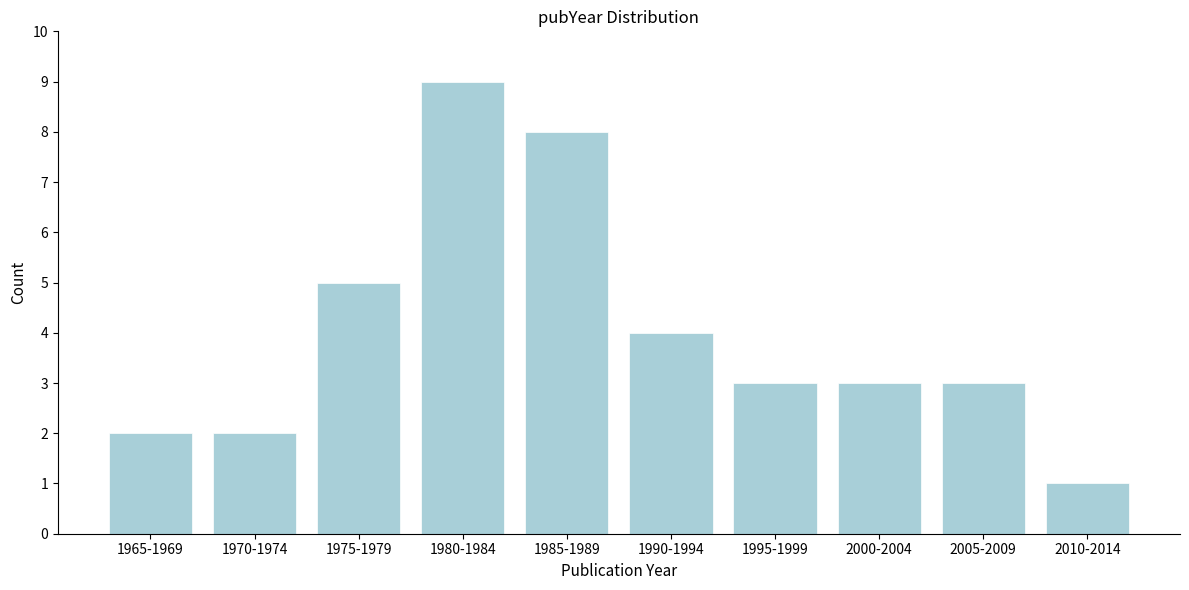

Reading left to right, what are all the values shown in this chart?

2	2	5	9	8	4	3	3	3	1